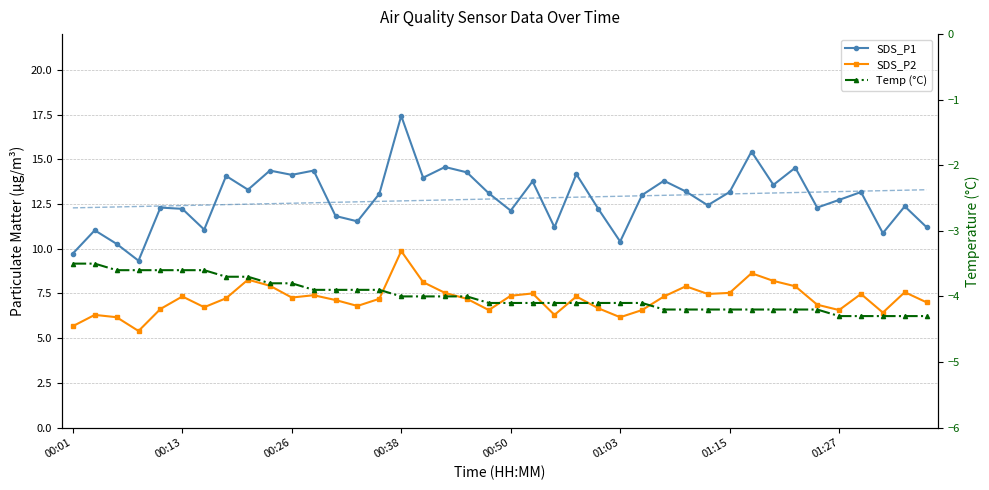

True or false: SDS_P2 has more than 2 points higher than both neighbors.

True